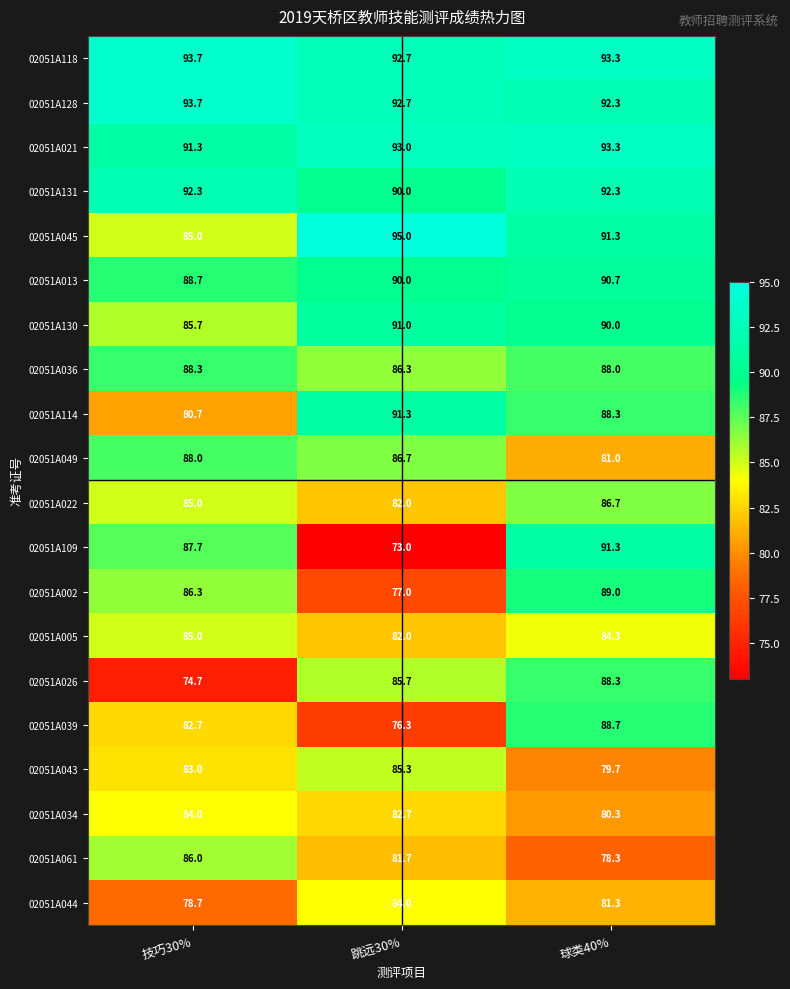

Is it true that 02051A114 equals 61.0 at 球类40%?

False